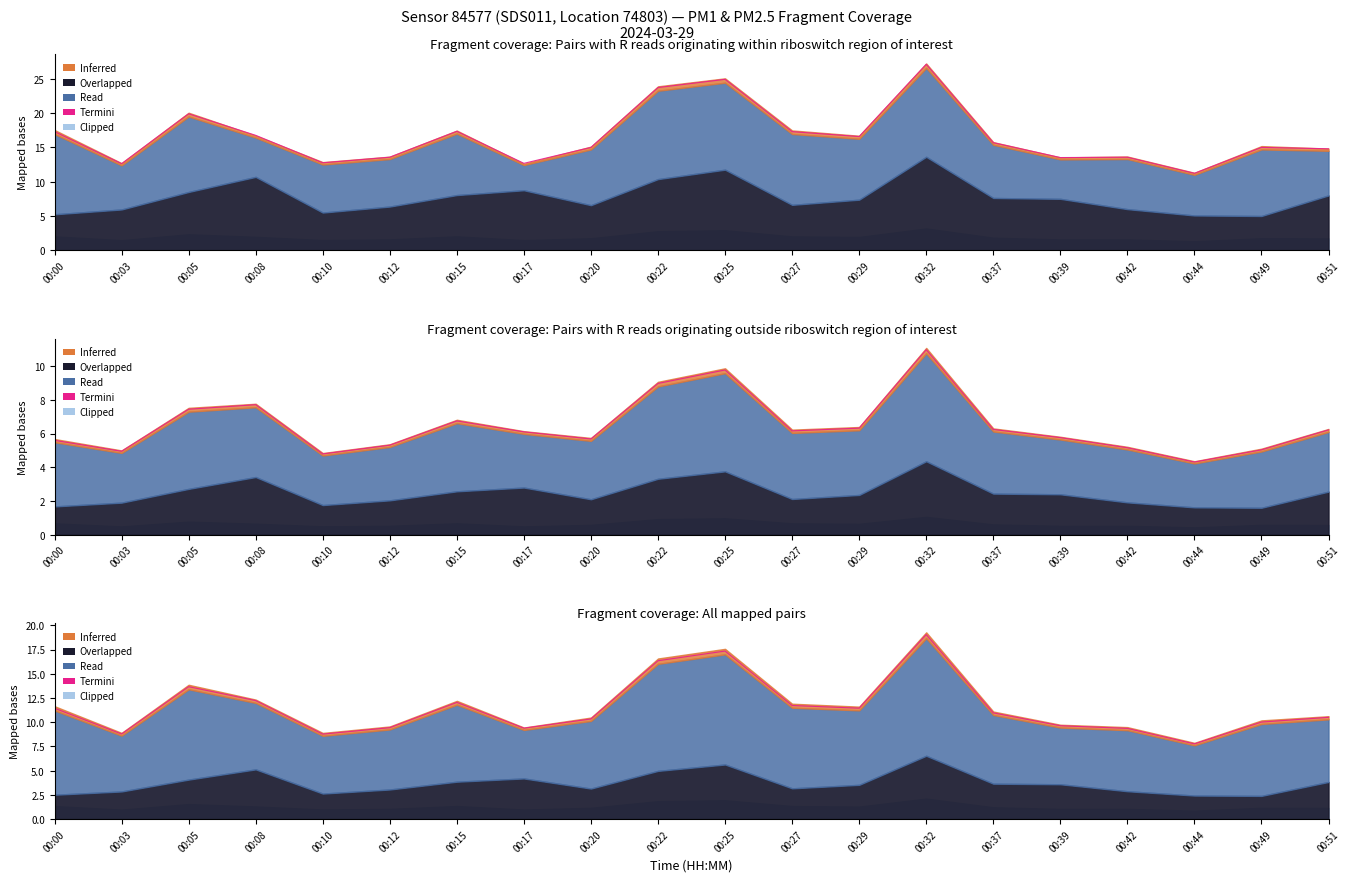

Reading left to right, what are all the values shown in this chart?

00:00=11.4	00:03=8.8	00:05=13.7	00:08=12.2	00:10=8.8	00:12=9.4	00:15=12.0	00:17=9.4	00:20=10.3	00:22=16.3	00:25=17.3	00:27=11.7	00:29=11.4	00:32=19.0	00:37=11.0	00:39=9.6	00:42=9.4	00:44=7.8	00:49=10.0	00:51=10.5